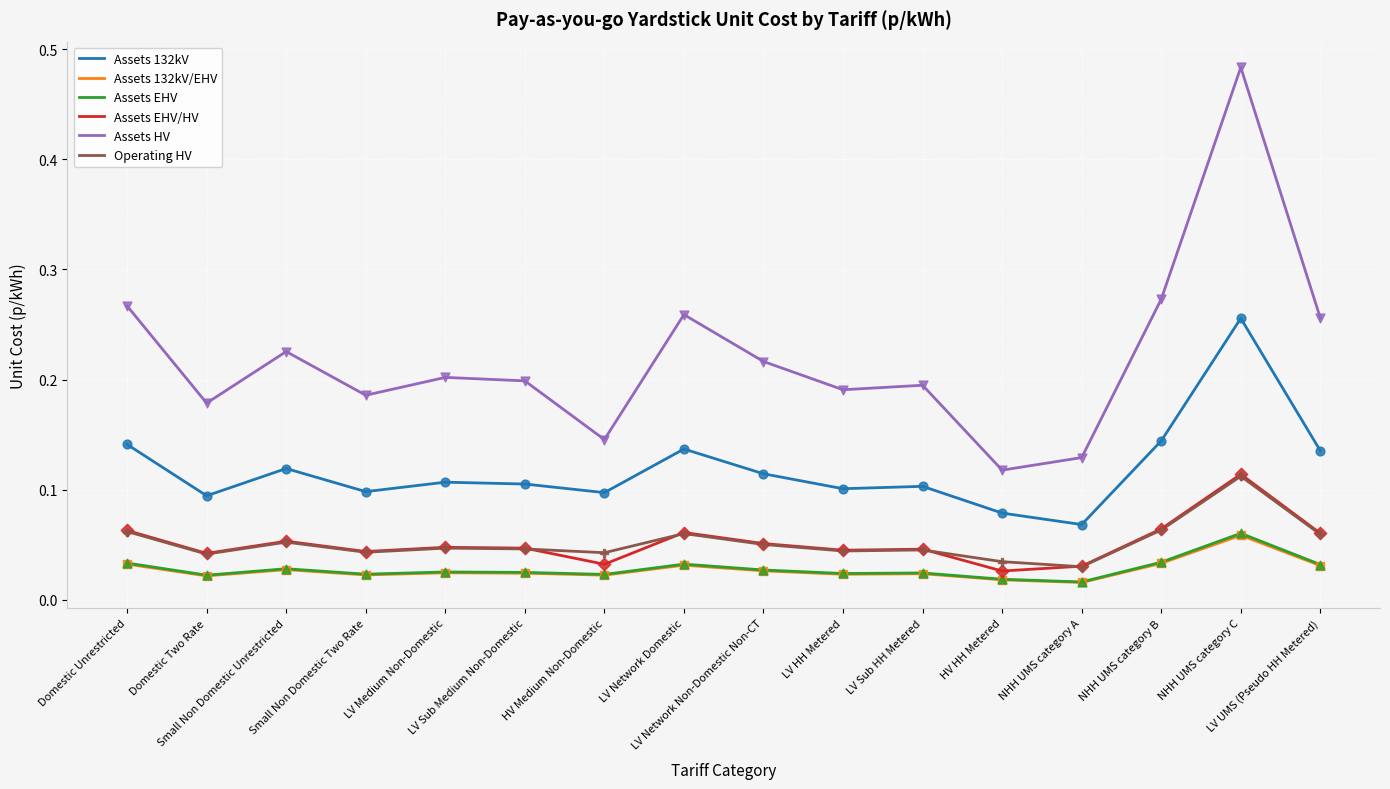

Is the value of Assets 132kV/EHV at LV Sub Medium Non-Domestic greater than the value of Assets HV at Domestic Two Rate?

No